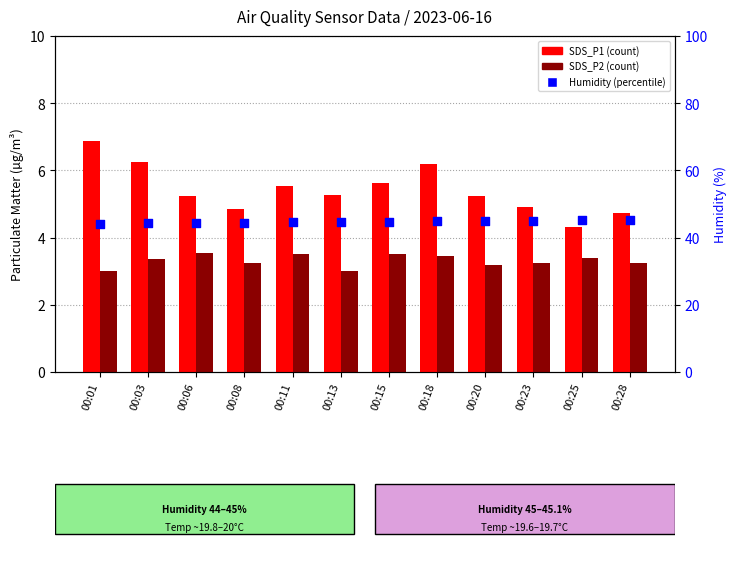

Which series has the widest spread of Y values?

SDS_P1